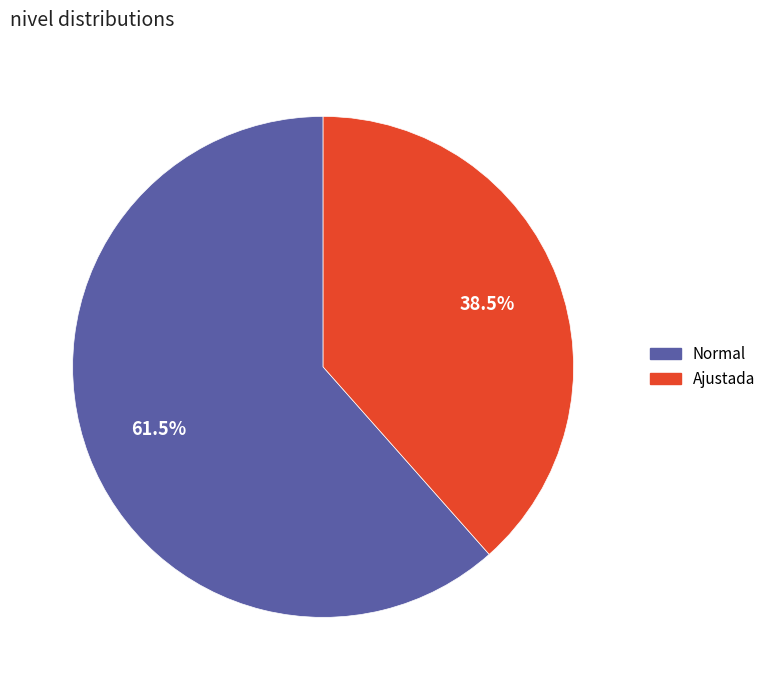

Does any single category account for the majority?

Yes